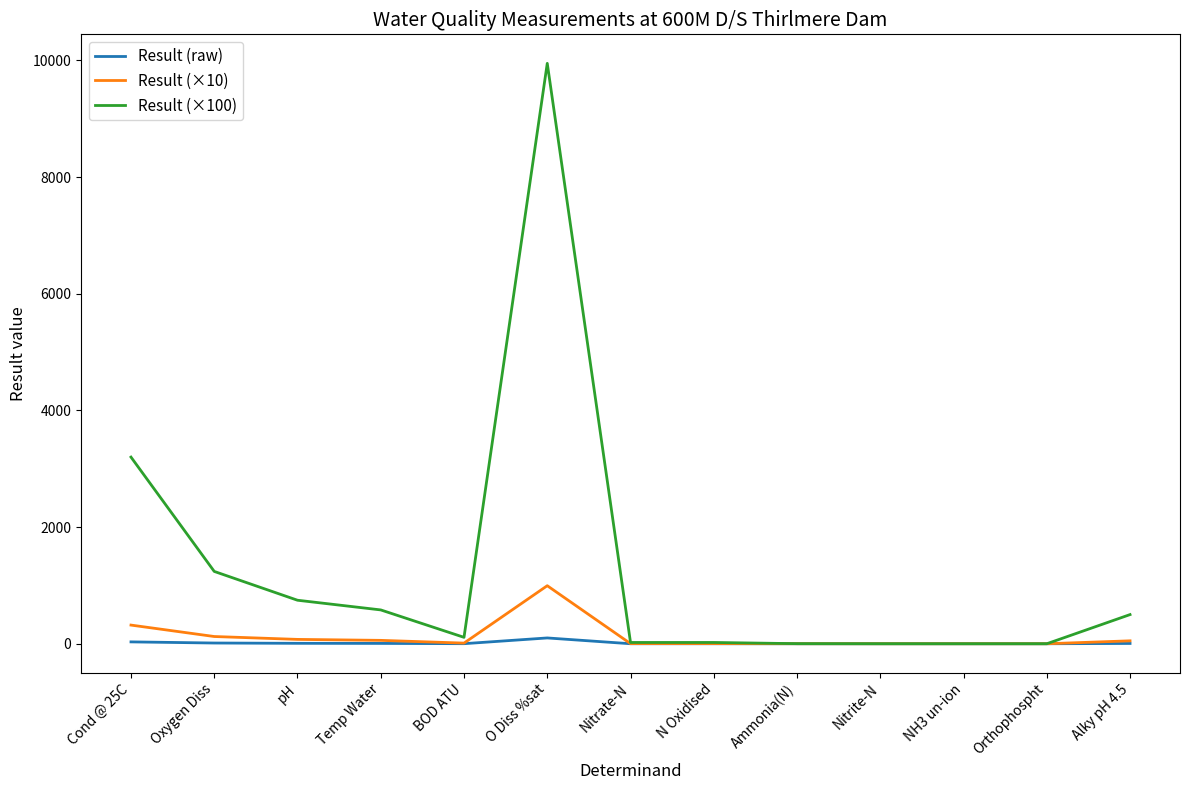

What is the maximum value shown in the chart?

9950.0